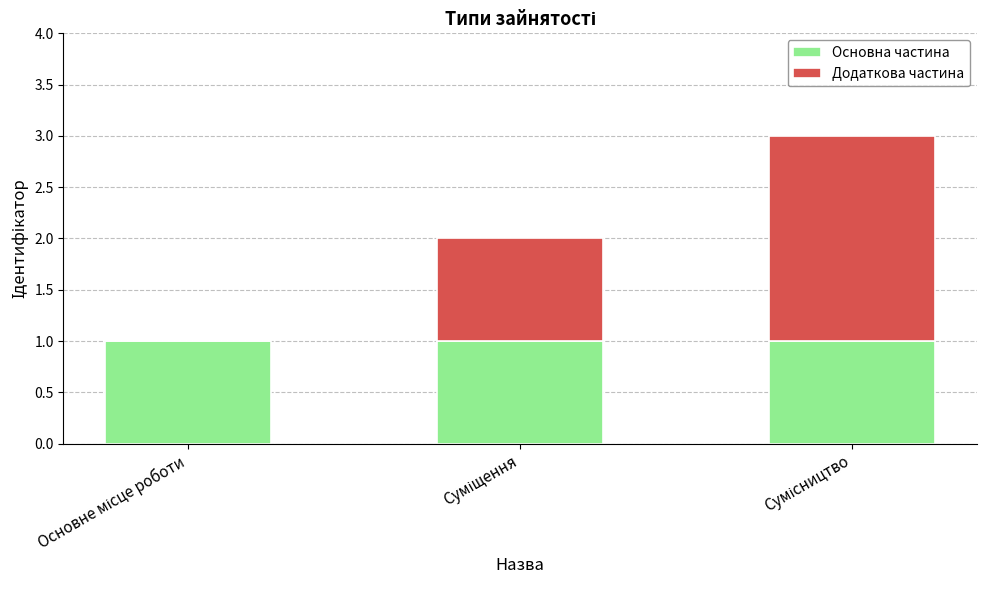

What is the sum of all Основна частина values?

3